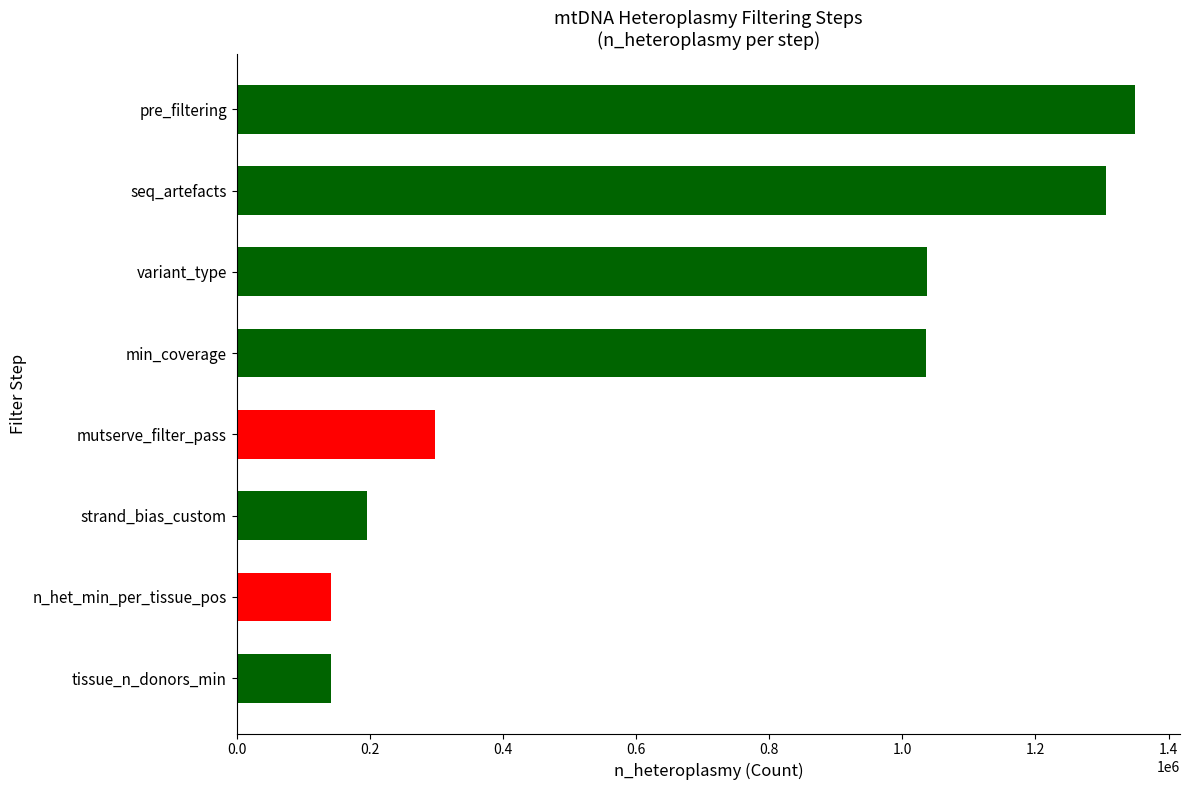

Is it true that the value at mutserve_filter_pass is 189410?

False